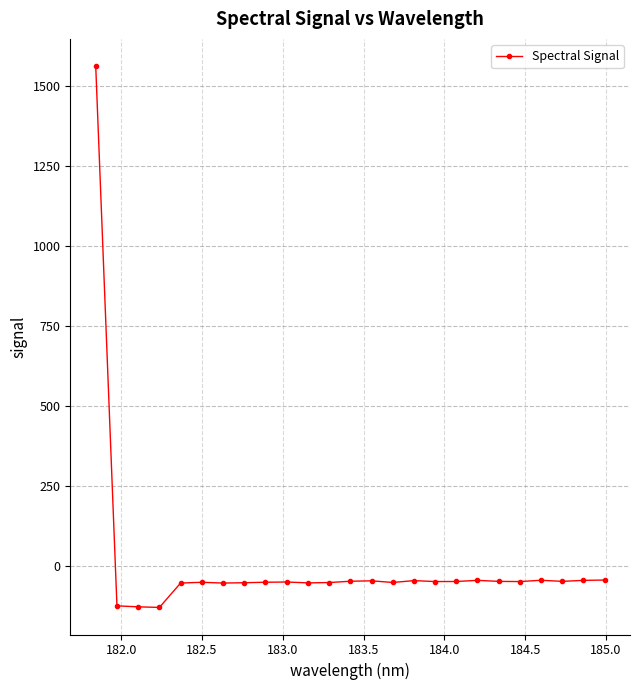

Is this an area chart (filled region under the line)?

No